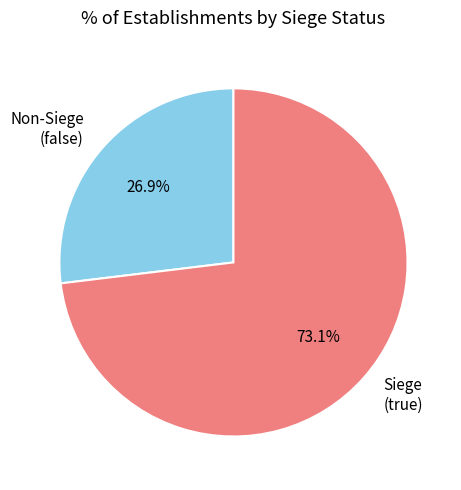

What is the ratio of the value at Non-Siege (false) to the value at Siege (true)?

0.4